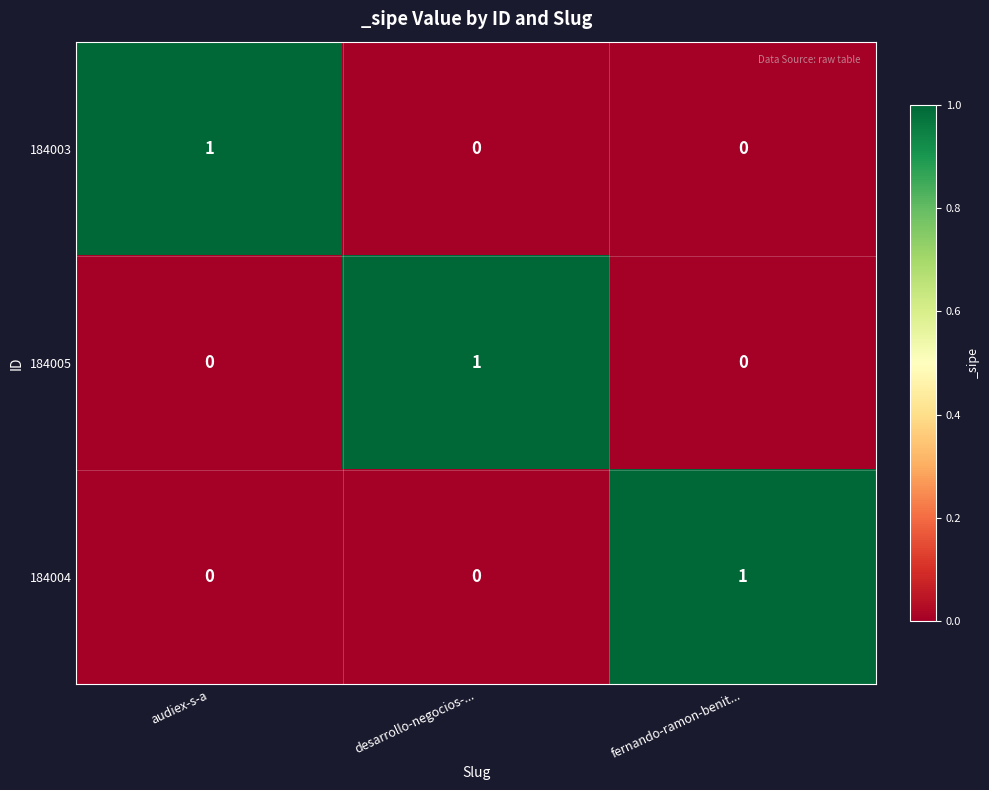

At how many categories does at least one series exceed 0?

3